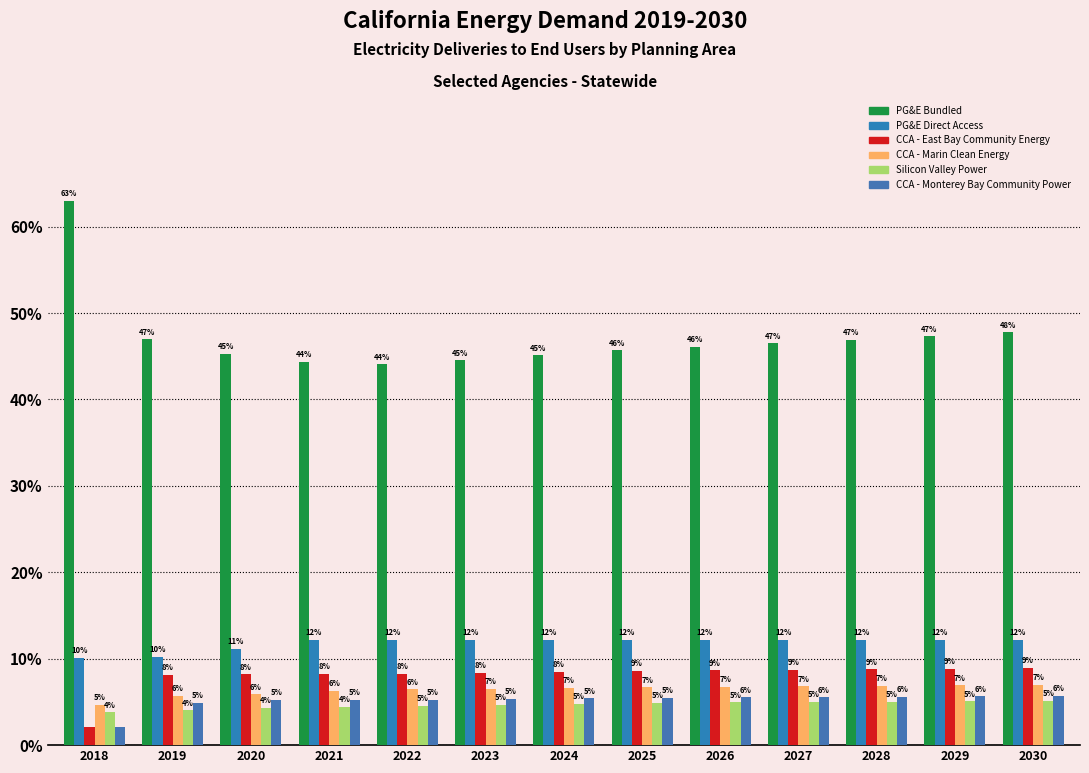

What is the difference between the CCA - East Bay Community Energy values at 2026 and 2018?

6.5